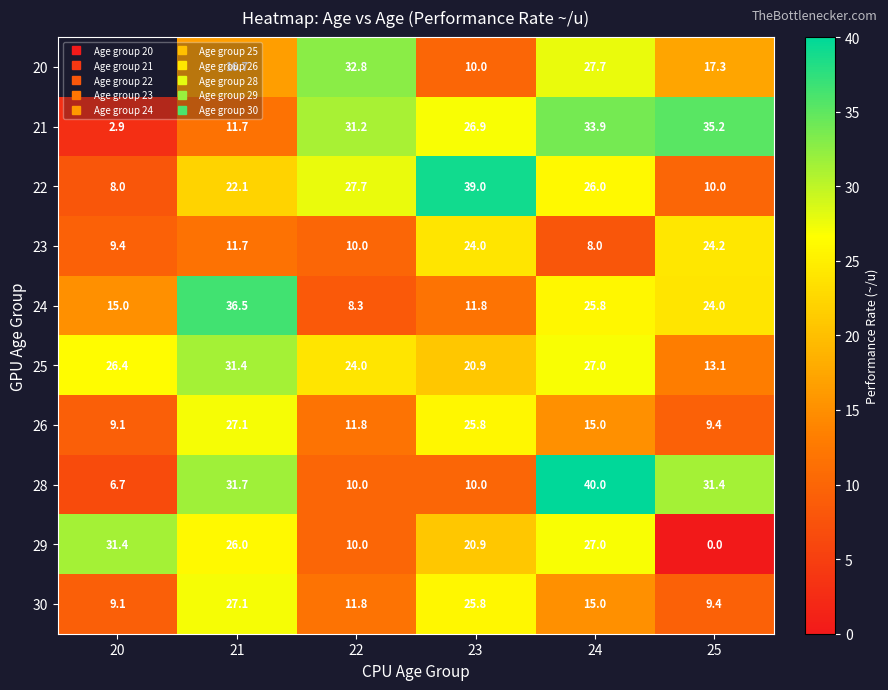

Where does the 30 series first go above 15?

21